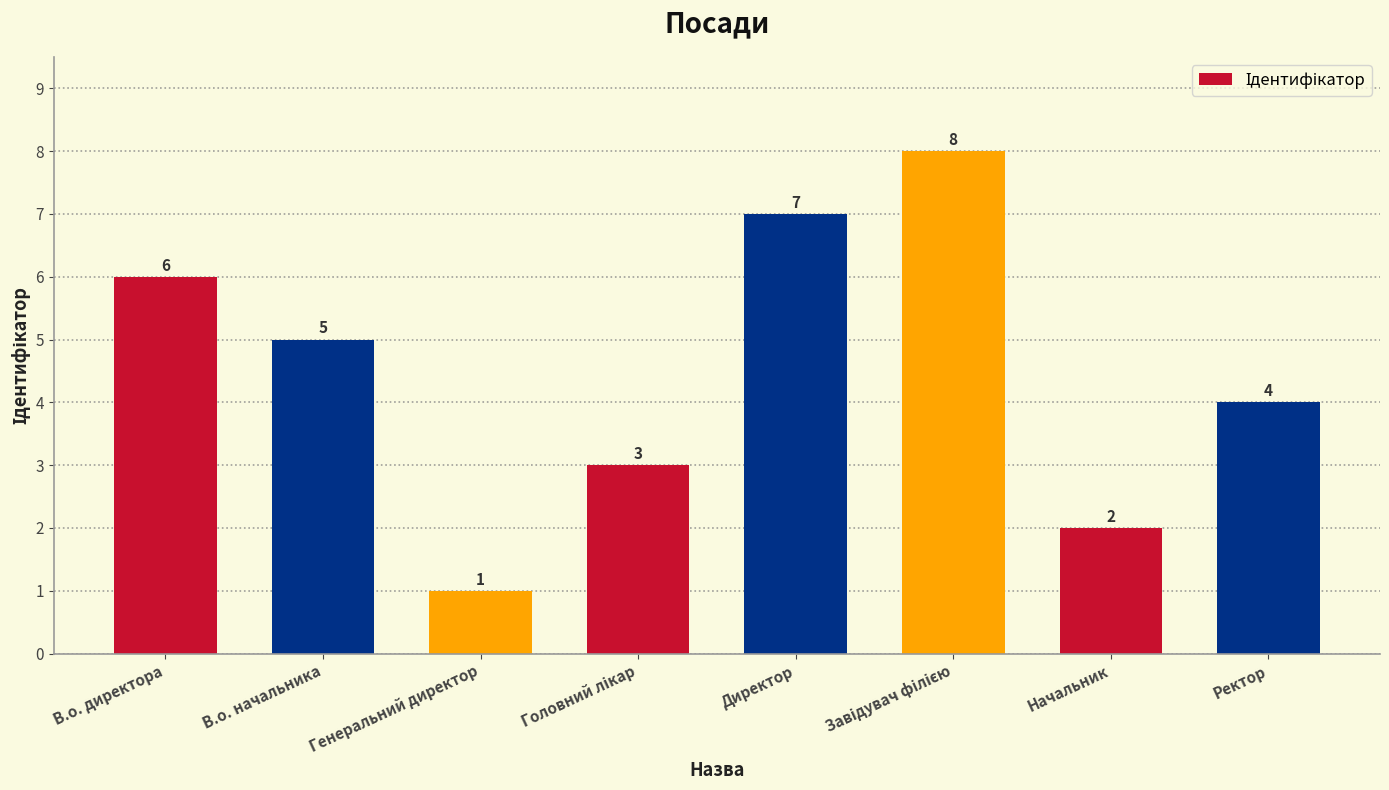

At which label is the value closest to 4?

Ректор